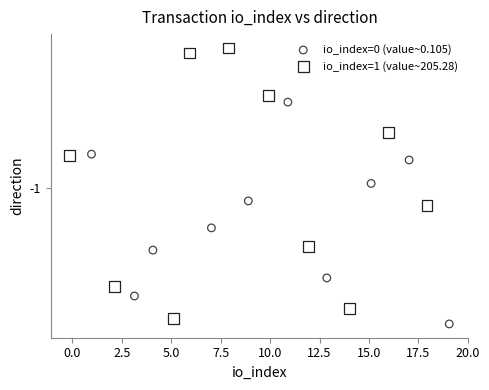

Which series contains the highest Y value?

io_index=1 (value~205.28)